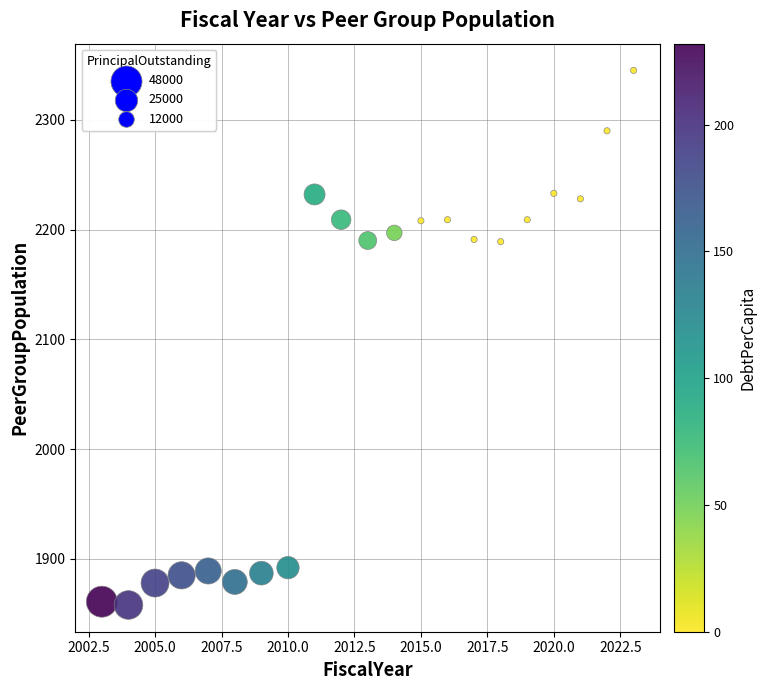

What is the range of Y values (max minus min)?

487